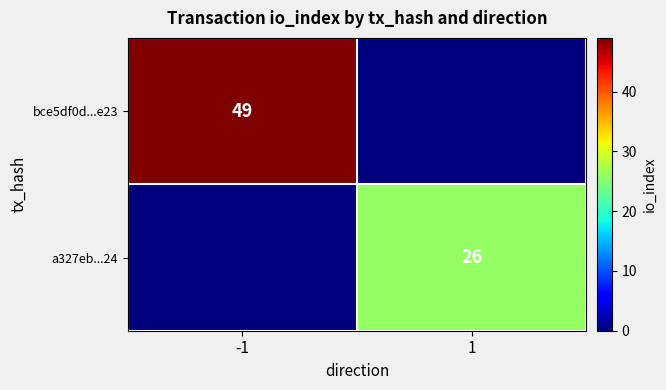

Between 1 and -1, which is larger?

-1